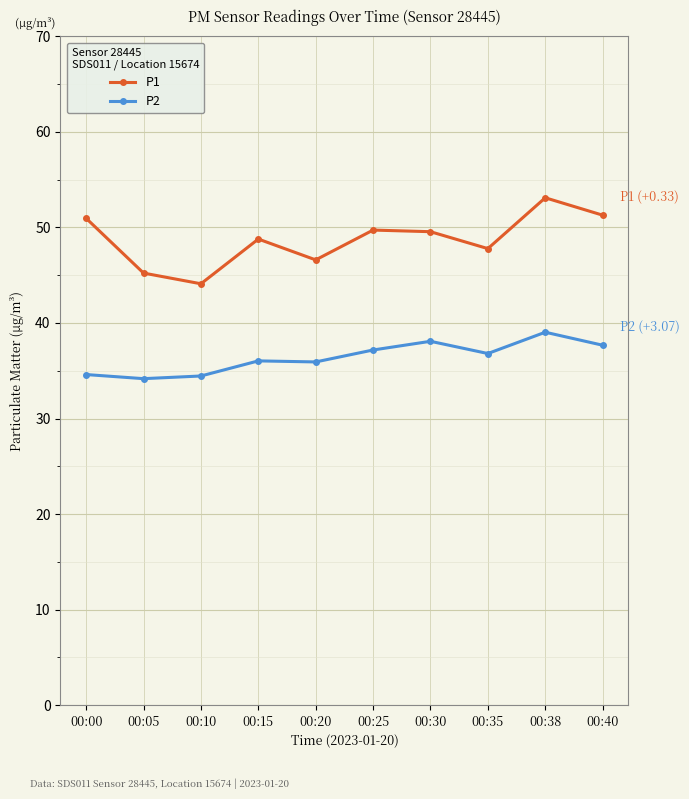

At which label does P1 reach its peak?

00:38